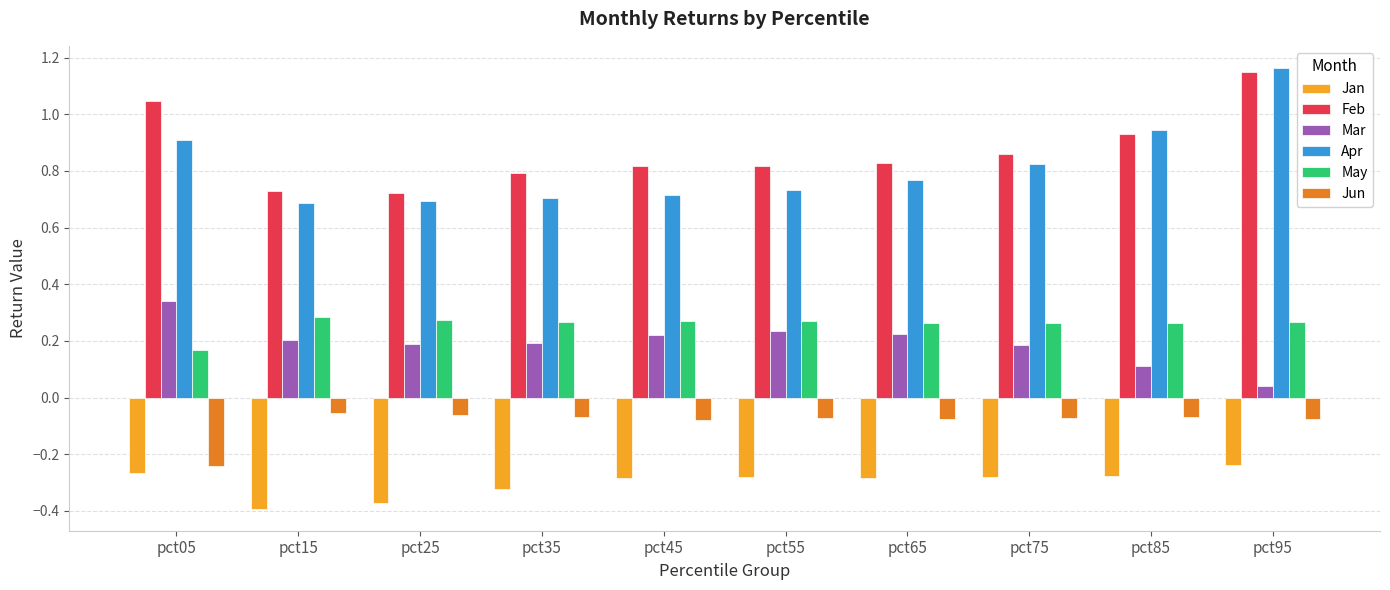

Which category has the highest value across all series?

pct95